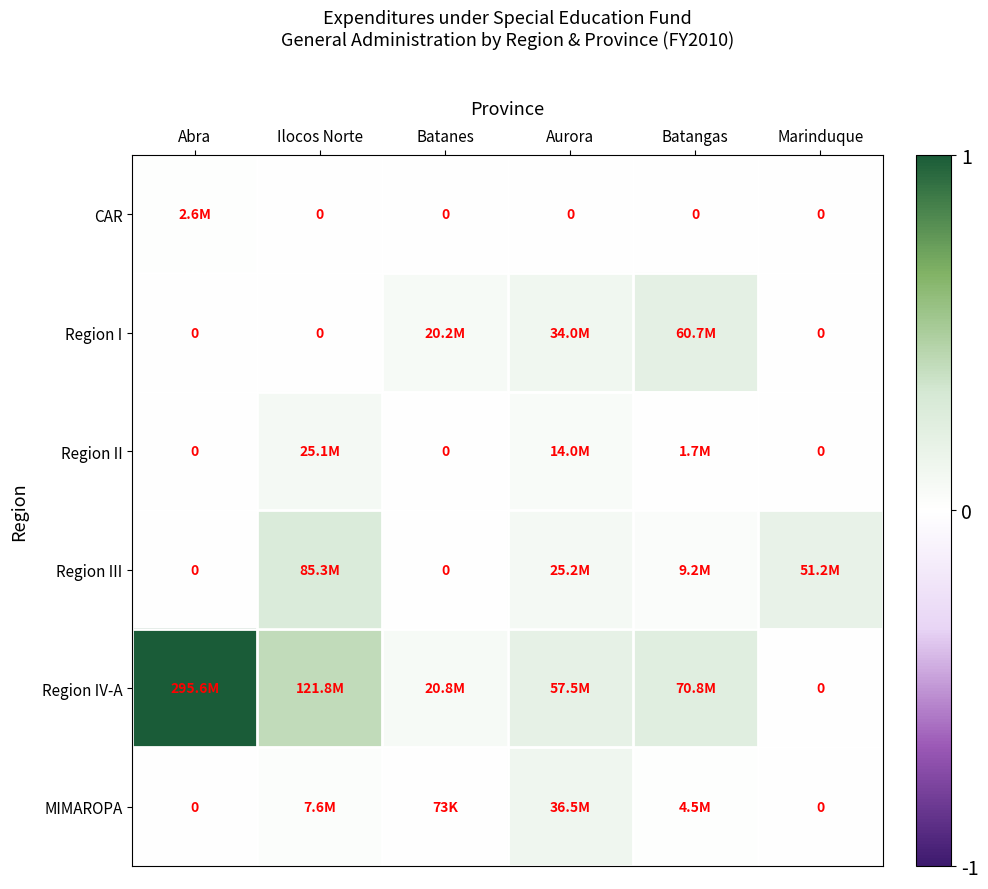

What is the average value of the Region IV-A series?

0.3